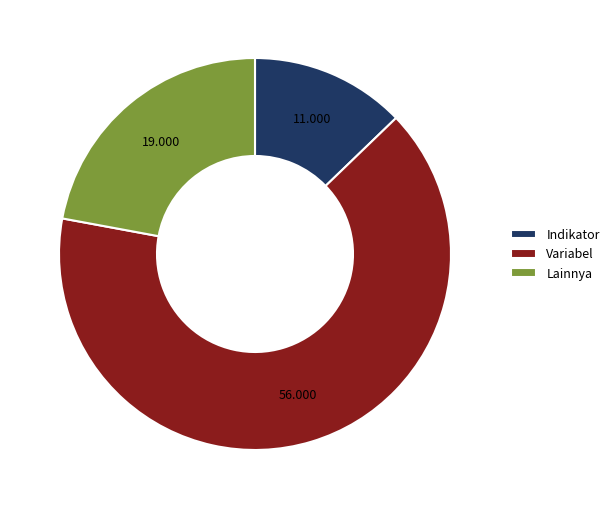

Is there a majority slice in this chart?

Yes